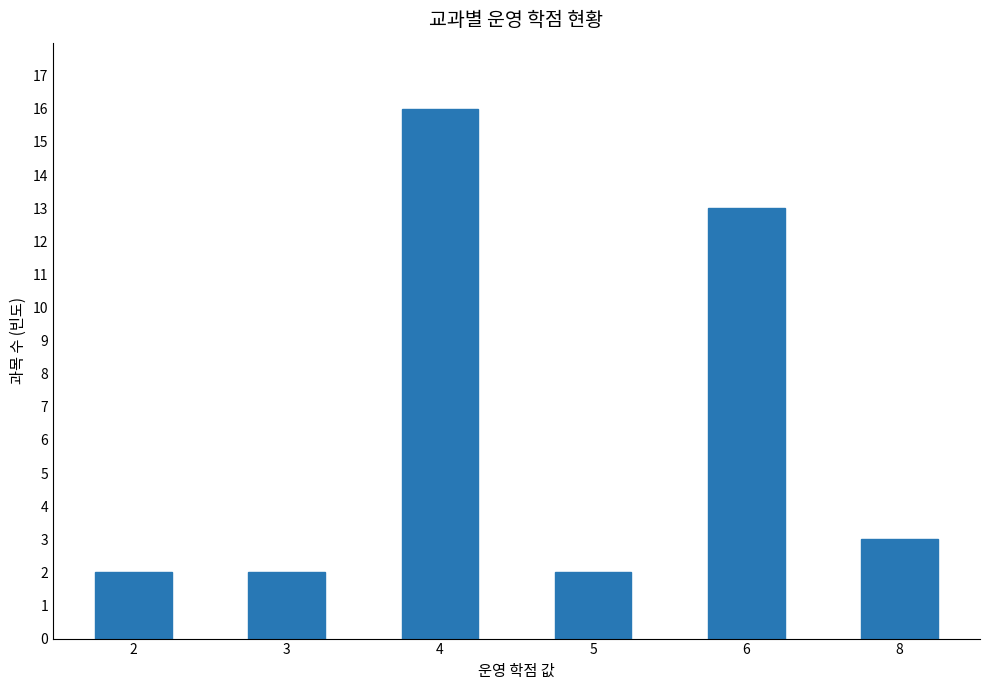

The chart shows a value of 3 at 3. True or false?

False